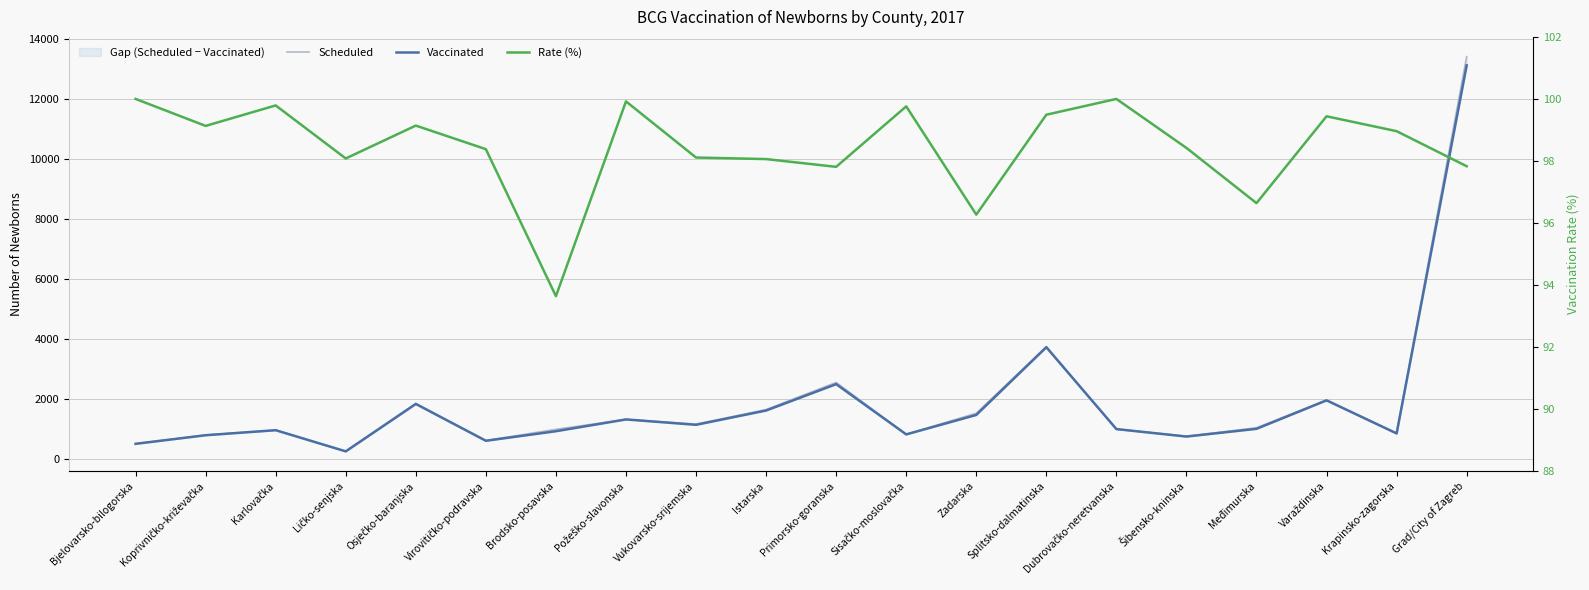

At which category does Rate (%) reach its first local valley?

Koprivničko-križevačka